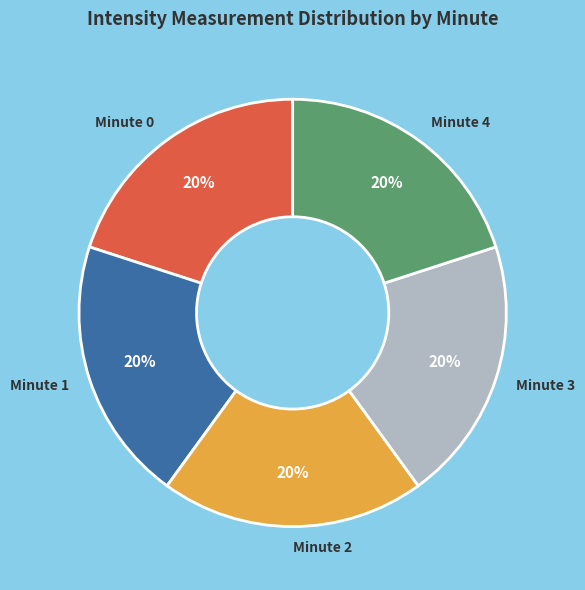

Is it true that Minute 0 is 29% of the pie?

False